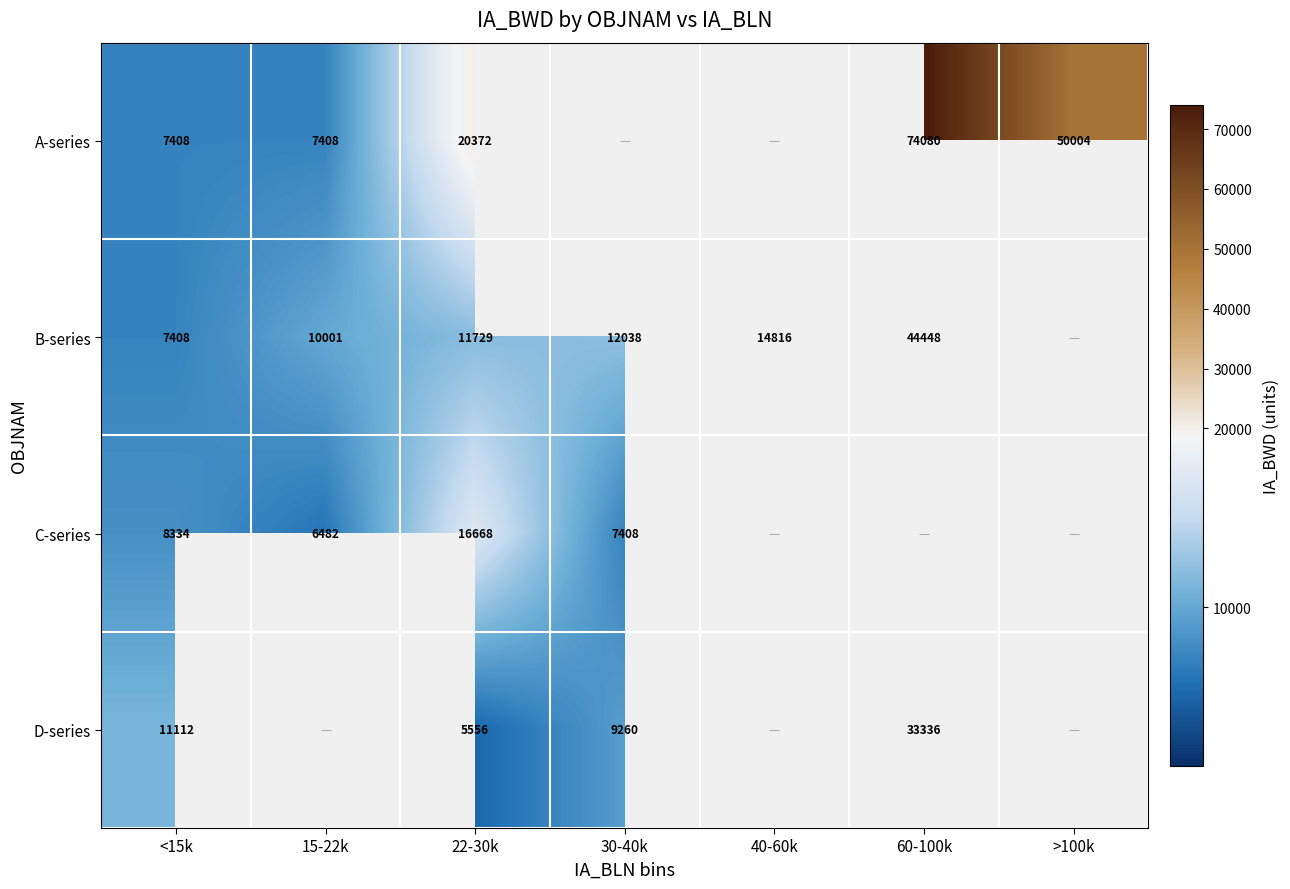

The B-series series shows 10001 at 15-22k. True or false?

True